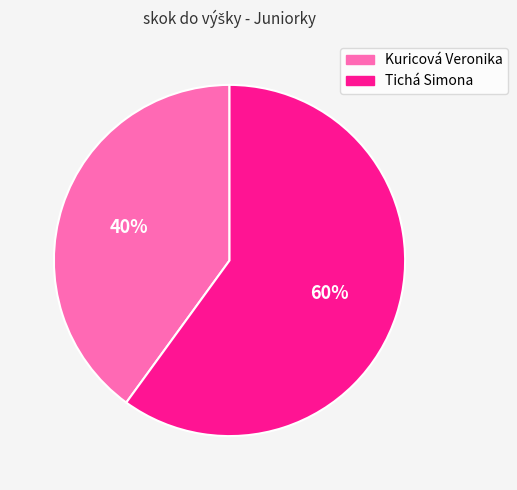

Which category accounts for the majority?

Tichá Simona